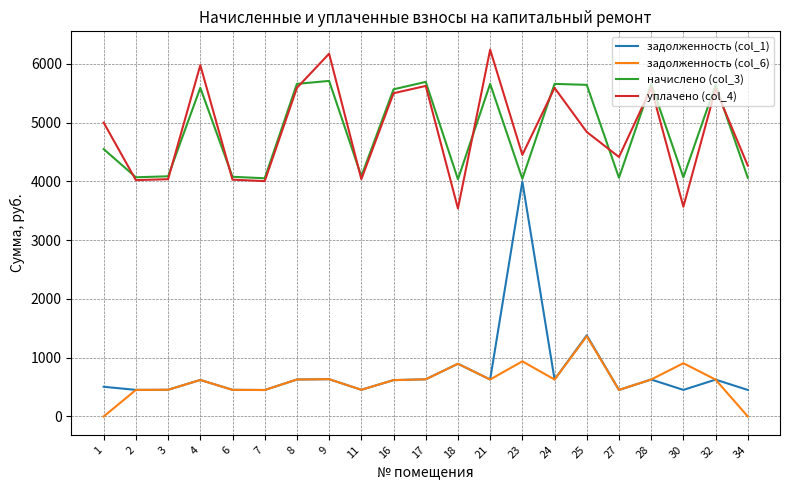

At which category does начислено (col_3) reach its first local peak?

4